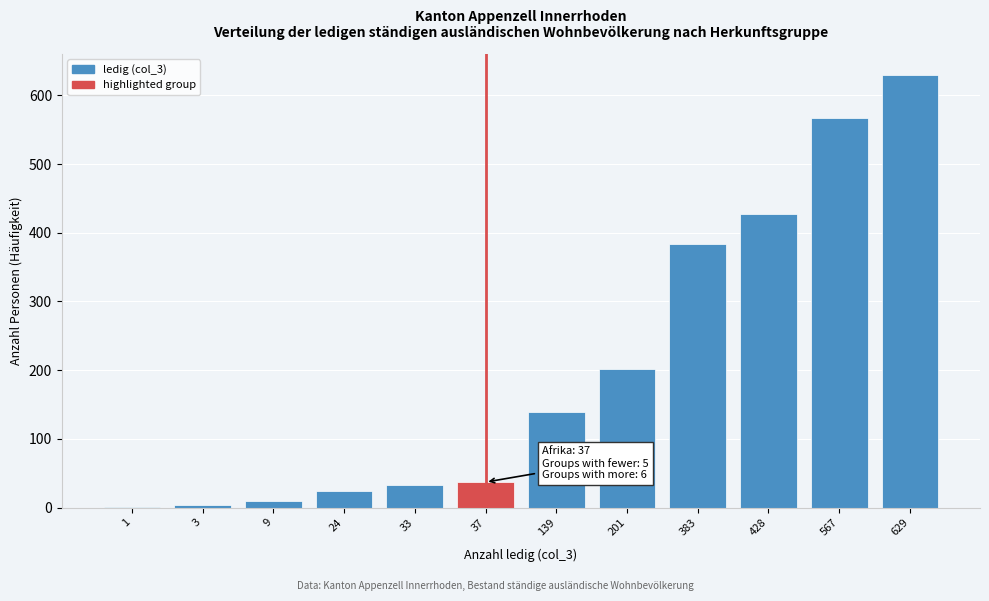

True or false: the data shows 629 at 629.

True